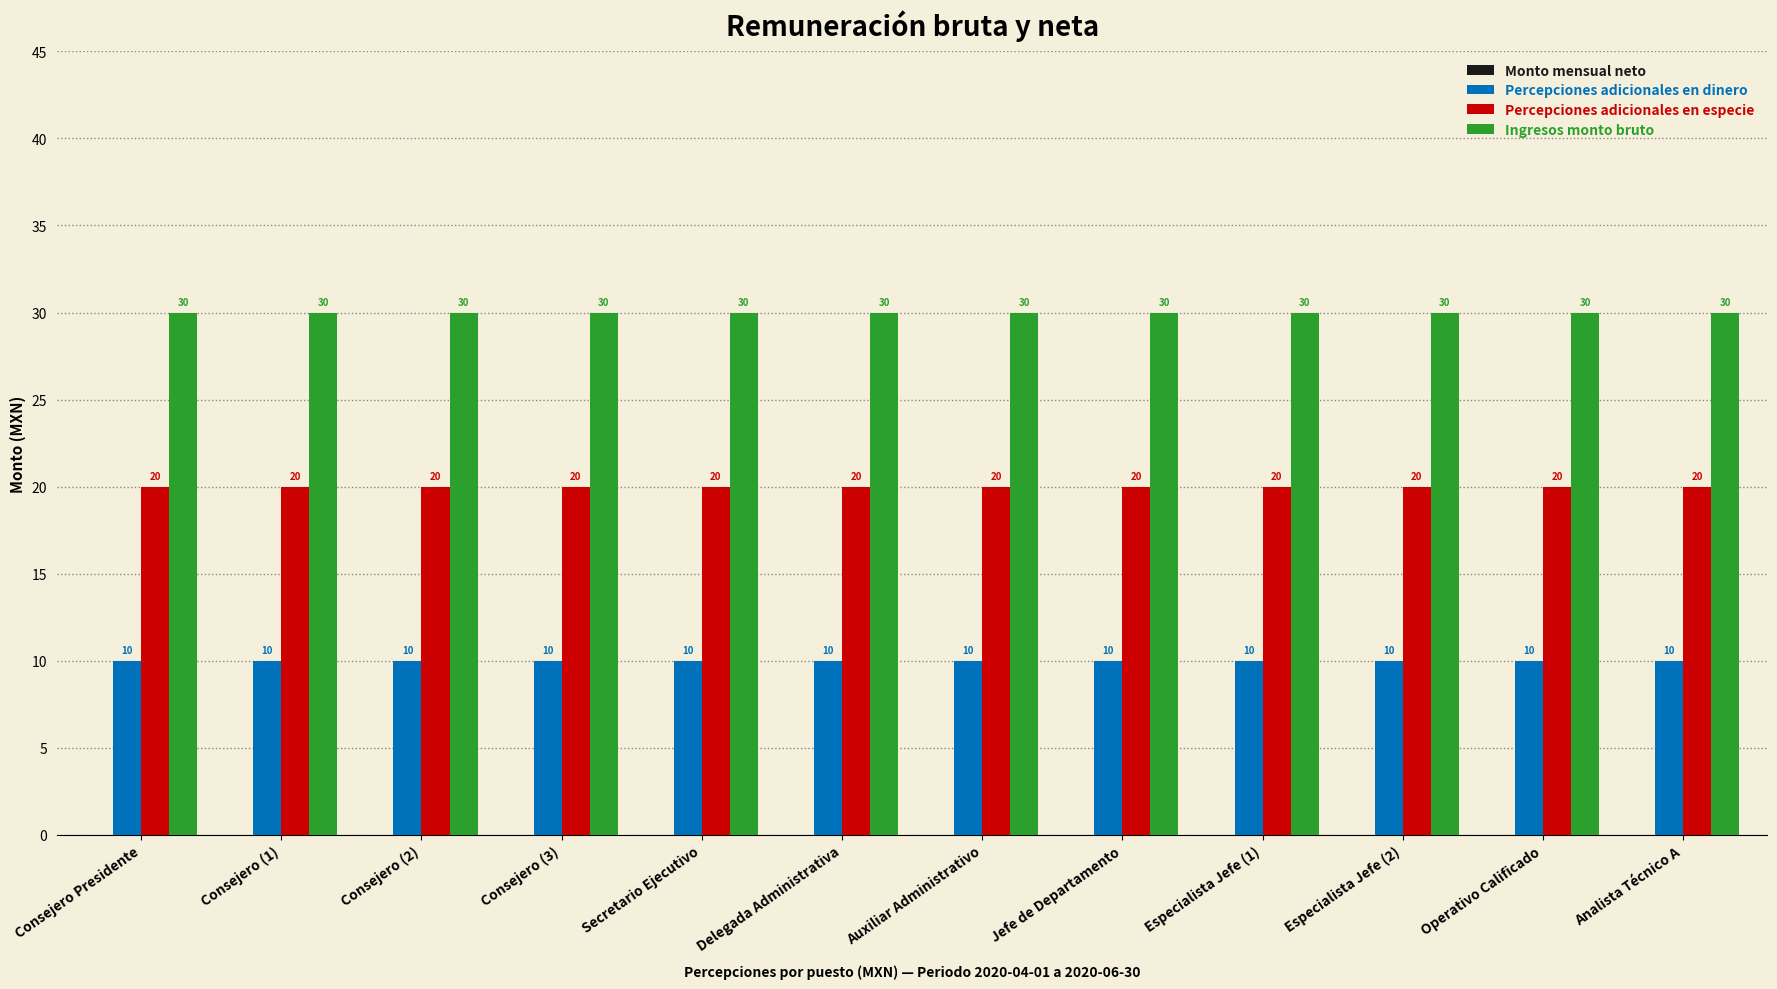

Rank the series by their average value, from lowest to highest.

Percepciones adicionales en dinero, Percepciones adicionales en especie, Ingresos monto bruto